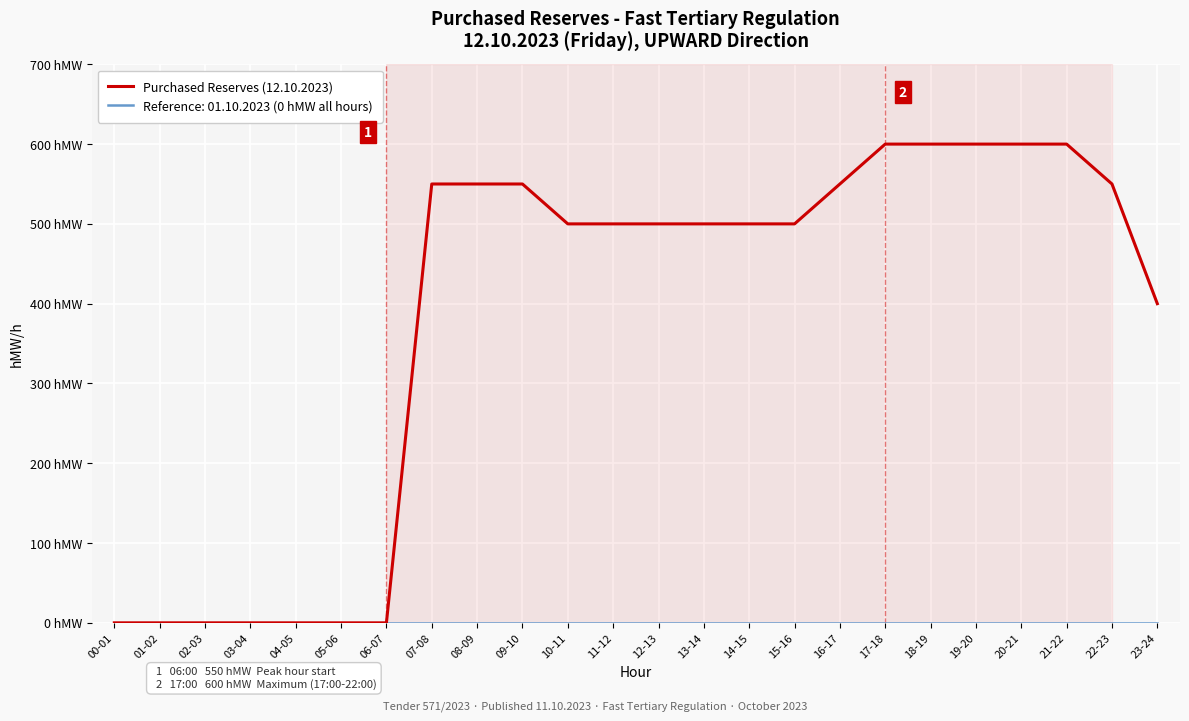

Reading left to right, what are all the values shown in this chart?

00-01=0	01-02=0	02-03=0	03-04=0	04-05=0	05-06=0	06-07=0	07-08=550	08-09=550	09-10=550	10-11=500	11-12=500	12-13=500	13-14=500	14-15=500	15-16=500	16-17=550	17-18=600	18-19=600	19-20=600	20-21=600	21-22=600	22-23=550	23-24=400